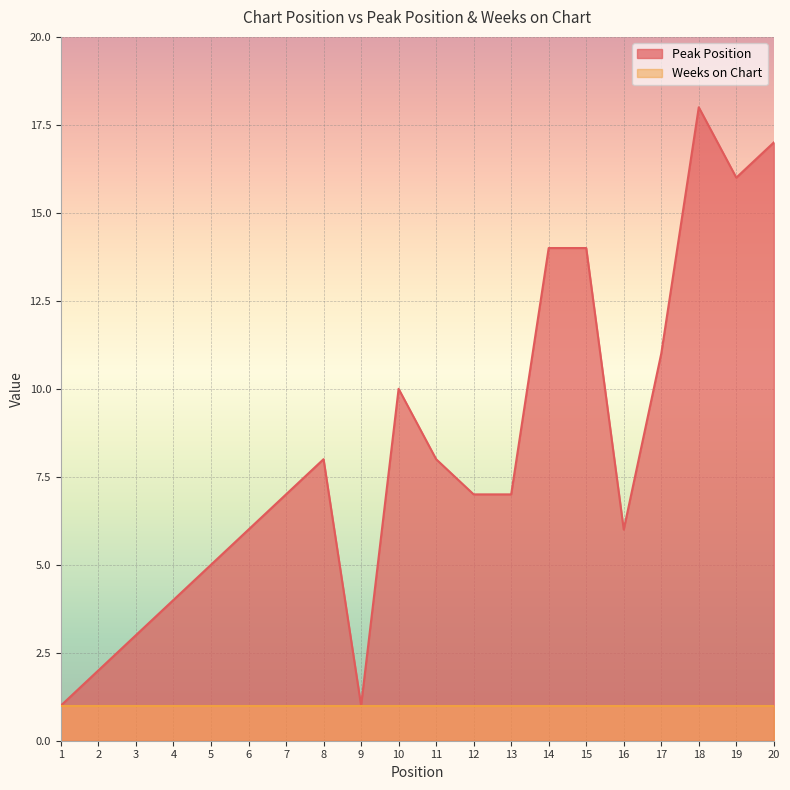

True or false: the data shows 16 at 19.

True